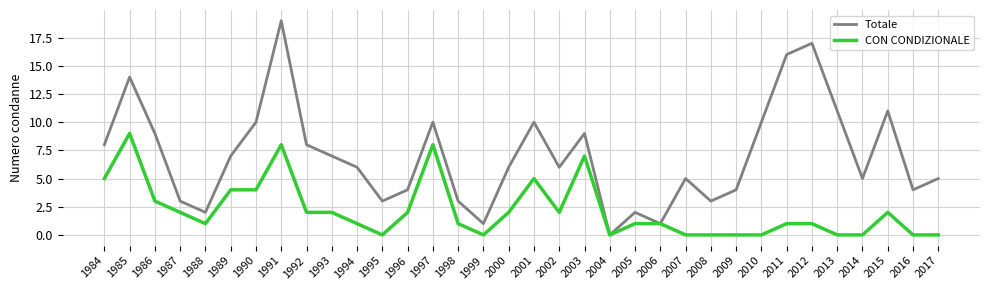

How many interior local valleys does the Totale series have?

9